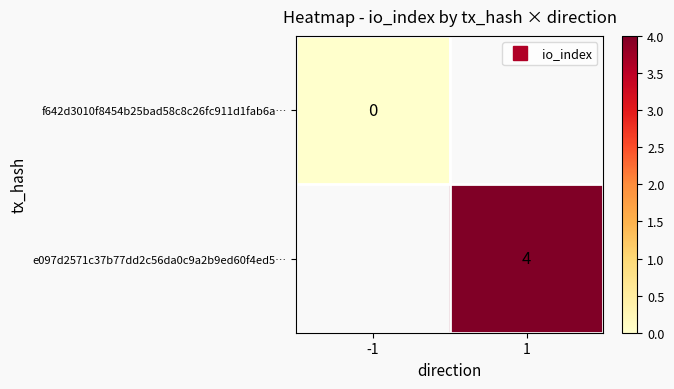

At how many categories does at least one series exceed 3?

1